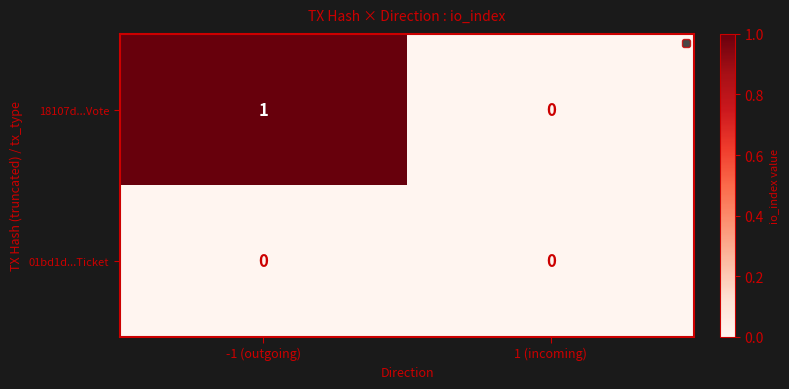

Rank the series by their maximum value, from highest to lowest.

18107d...Vote, 01bd1d...Ticket